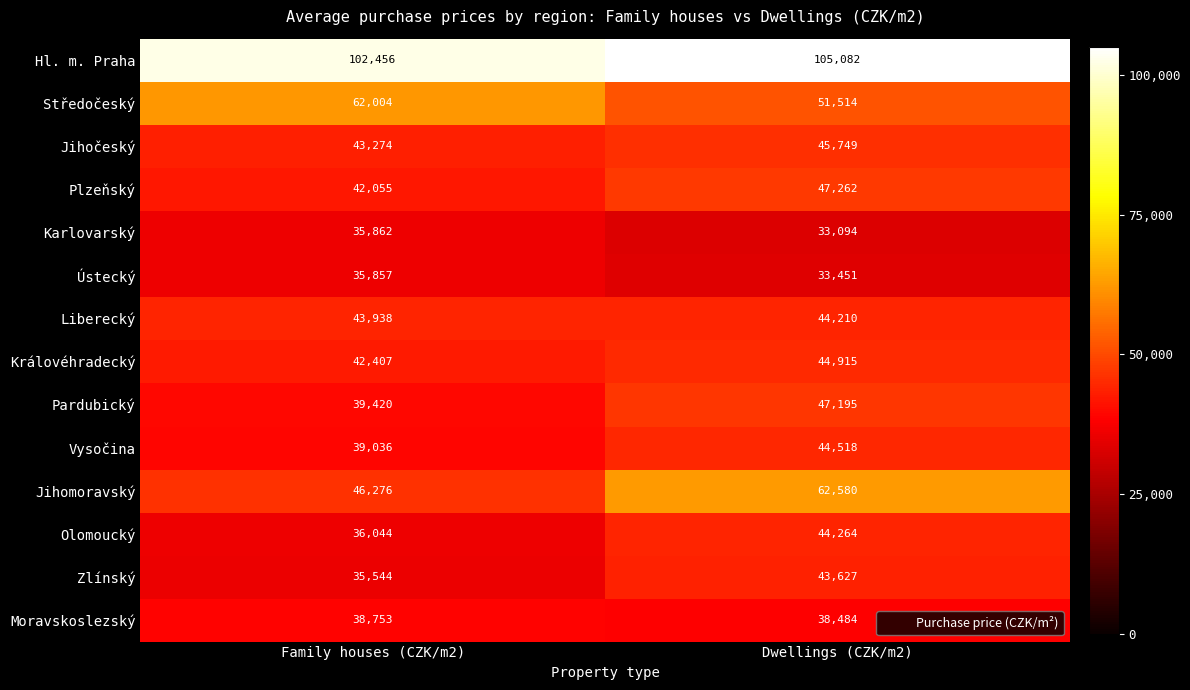

Read the Moravskoslezský value at Dwellings (CZK/m2), to the nearest 10.

38480